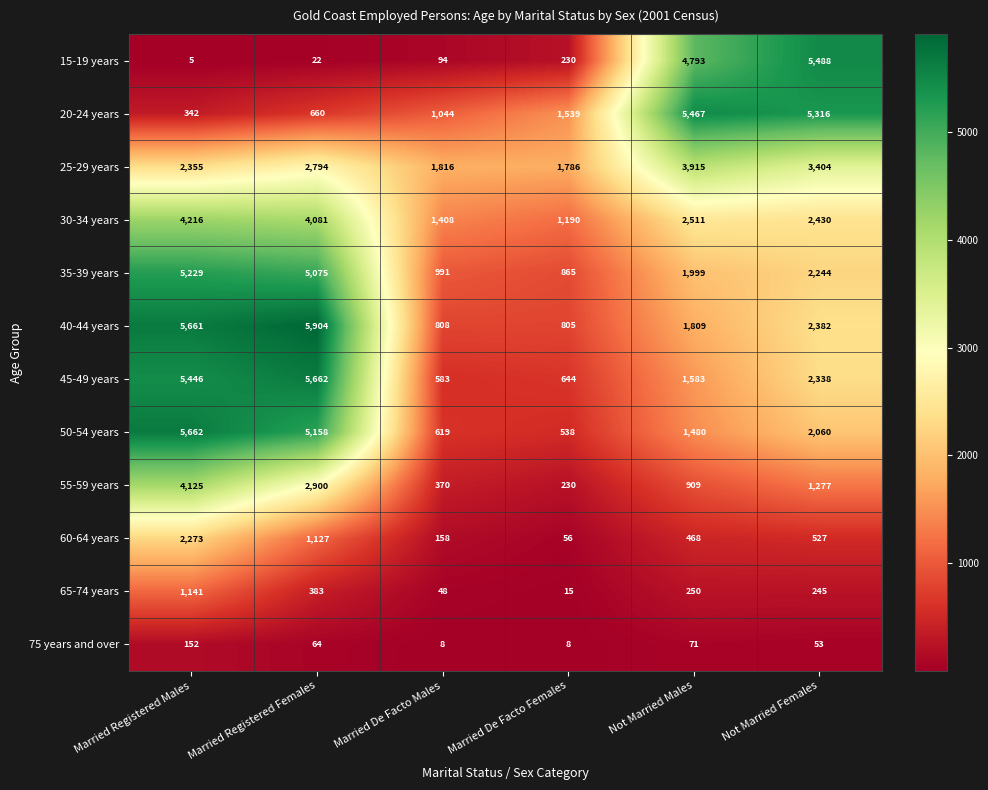

Which series has the largest total across all categories?

40-44 years